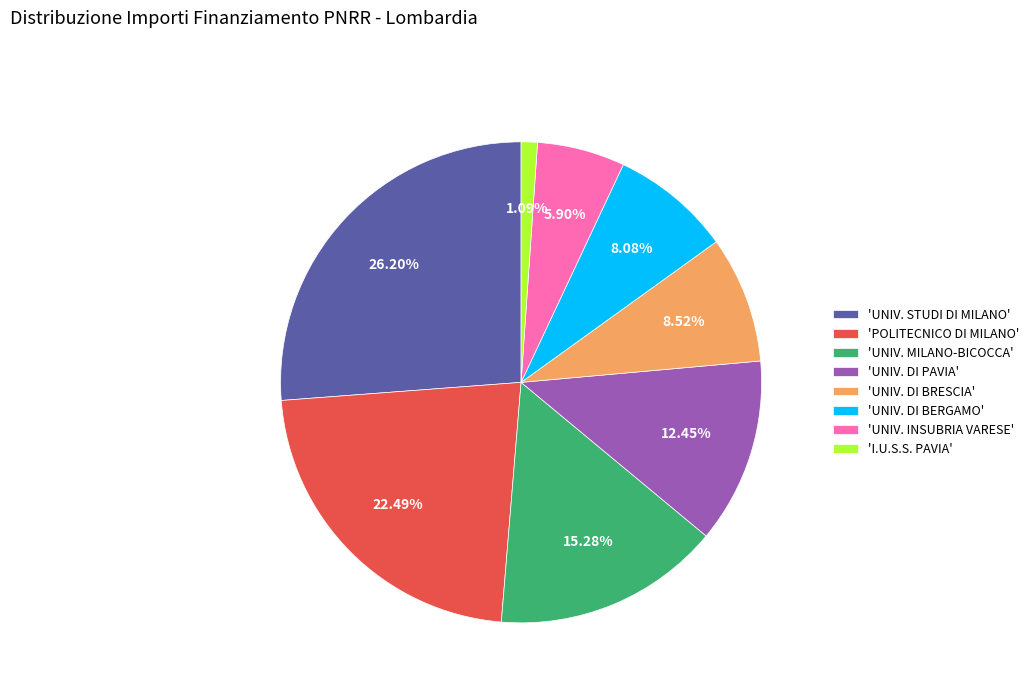

Does 'UNIV. INSUBRIA VARESE' represent more than half of the total?

No